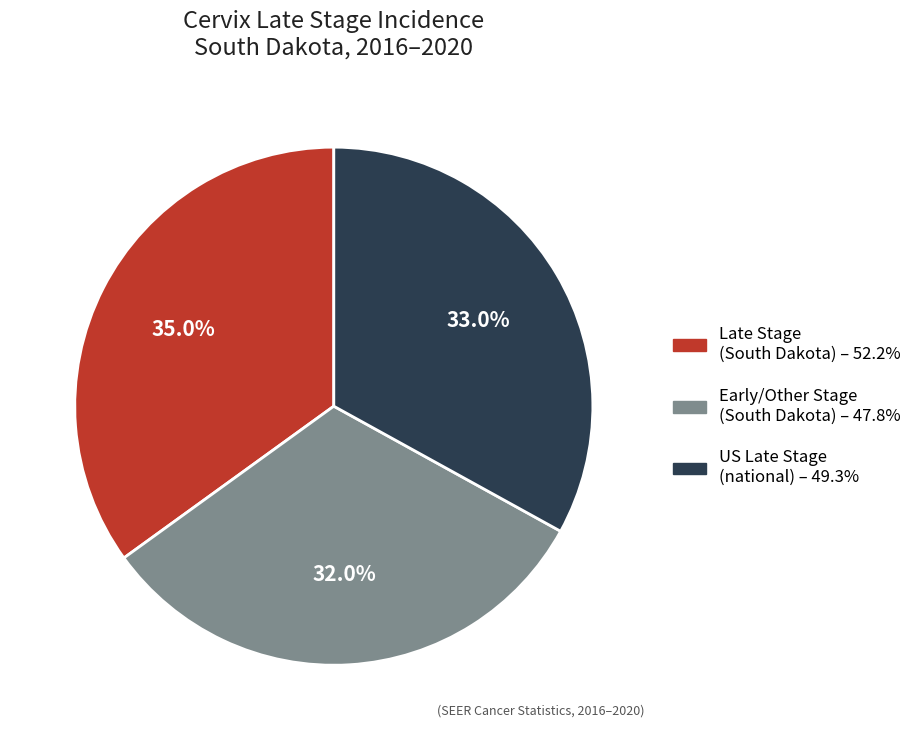

Does any single category account for the majority?

No